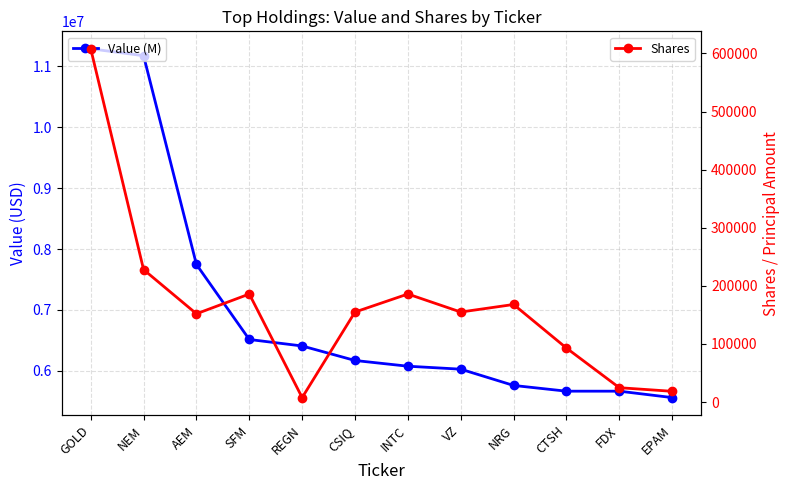

What is the maximum value for Value (M)?

11290560